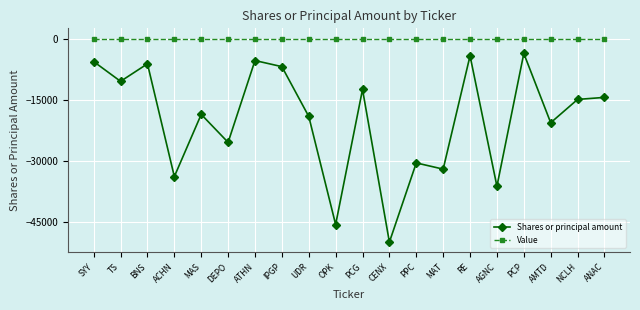

How many data points does each series have?

20